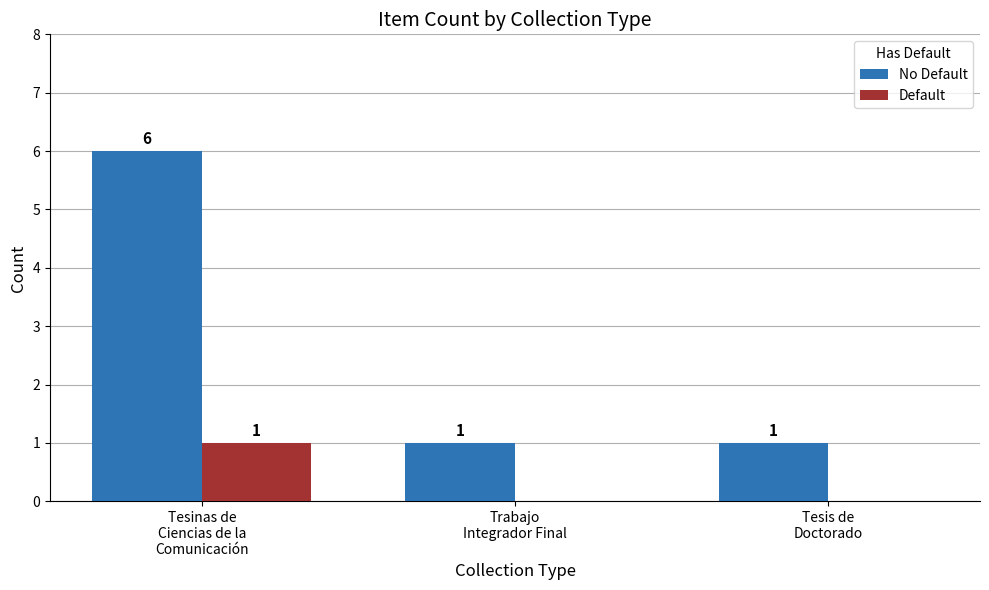

Reading left to right, list all the values displayed in this chart.

No Default: Tesinas de
Ciencias de la
Comunicación=6	Trabajo
Integrador Final=1	Tesis de
Doctorado=1
Default: Tesinas de
Ciencias de la
Comunicación=1	Trabajo
Integrador Final=0	Tesis de
Doctorado=0